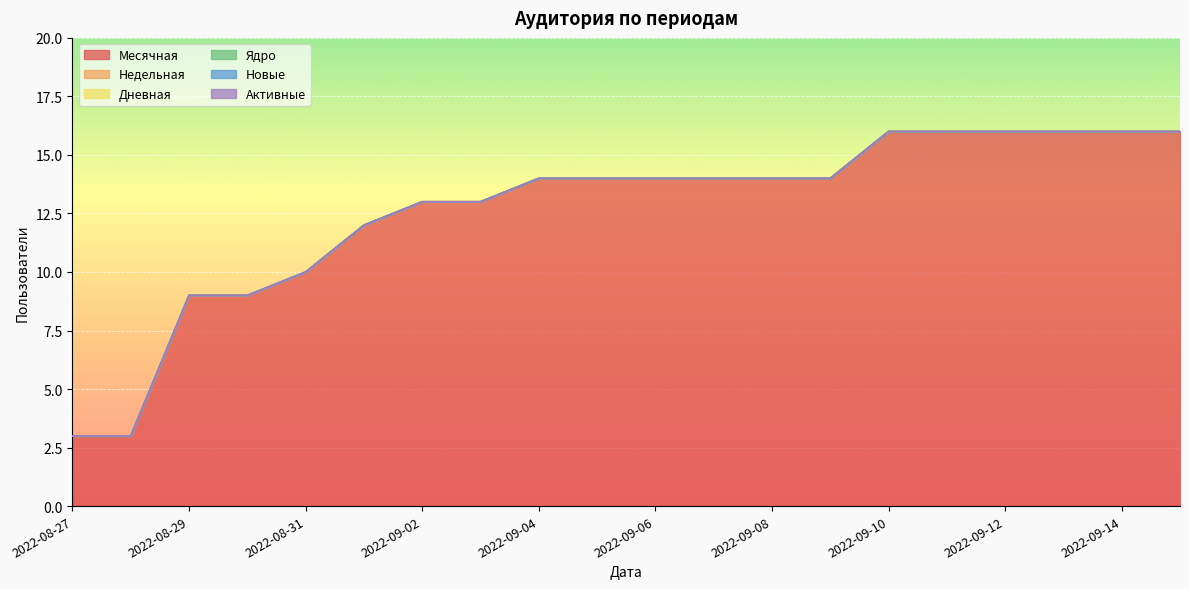

Which series has the largest range (max minus min)?

Месячная